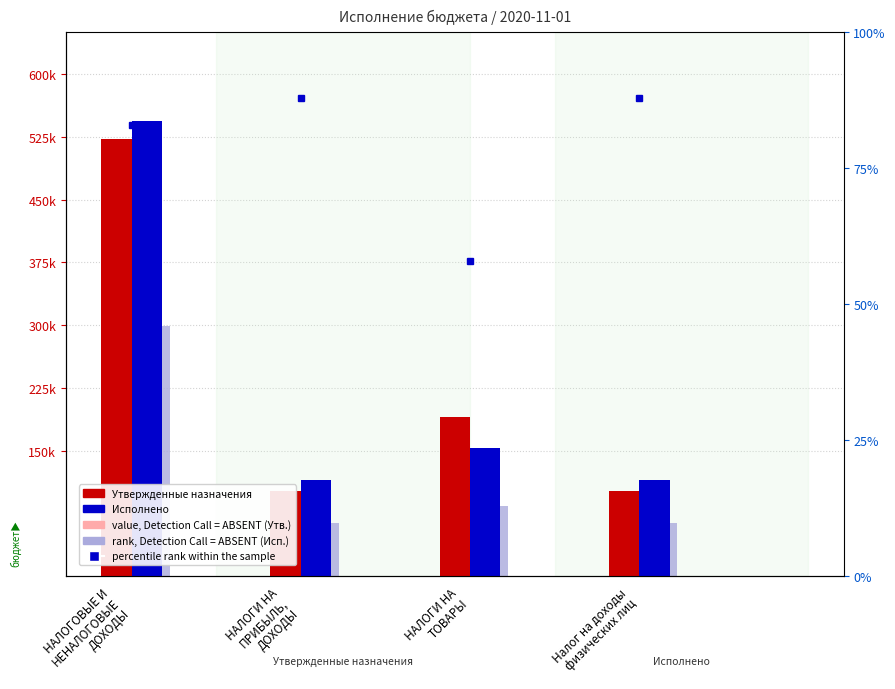

What is the minimum value shown in the chart?

56100.0